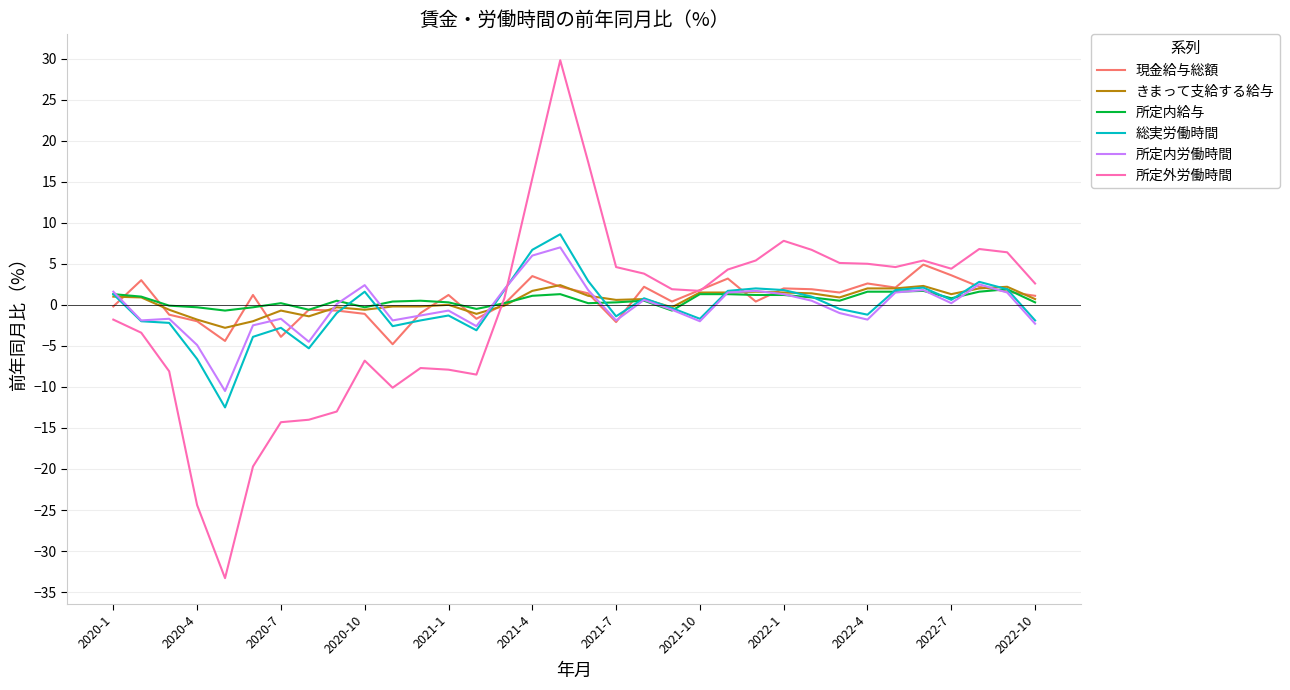

Which series has the largest range (max minus min)?

所定外労働時間